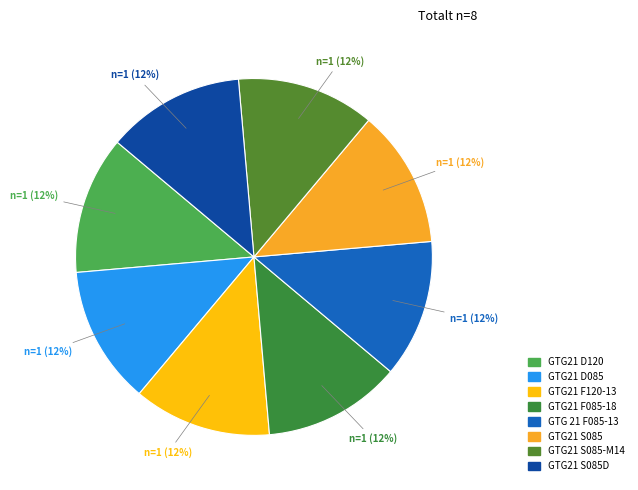

Rank the categories by value from lowest to highest.

GTG21 D120, GTG21 D085, GTG21 F120-13, GTG21 F085-18, GTG 21 F085-13, GTG21 S085, GTG21 S085-M14, GTG21 S085D